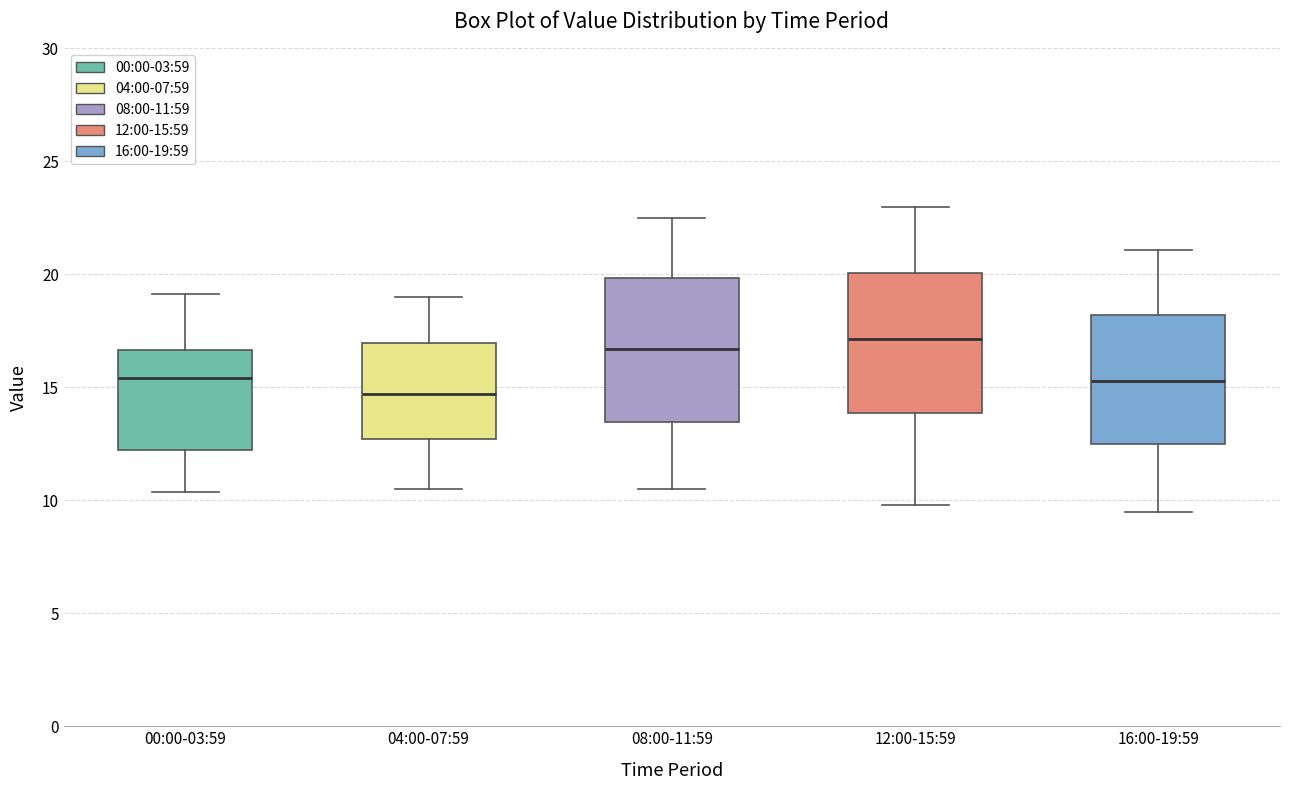

Where is the lower edge of the box for 04:00-07:59 on the y-axis? The values are not printed on the chart, so give them approximately, as read against the axis.

12.5